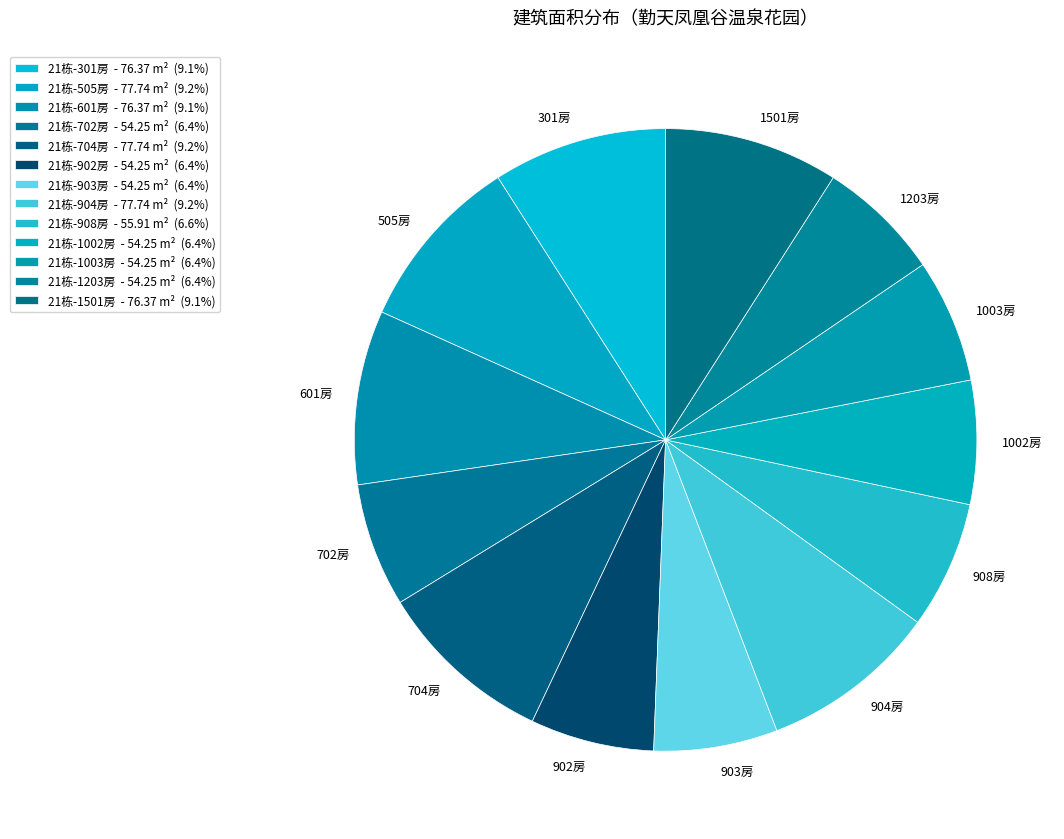

Count the number of slices in the pie.

13